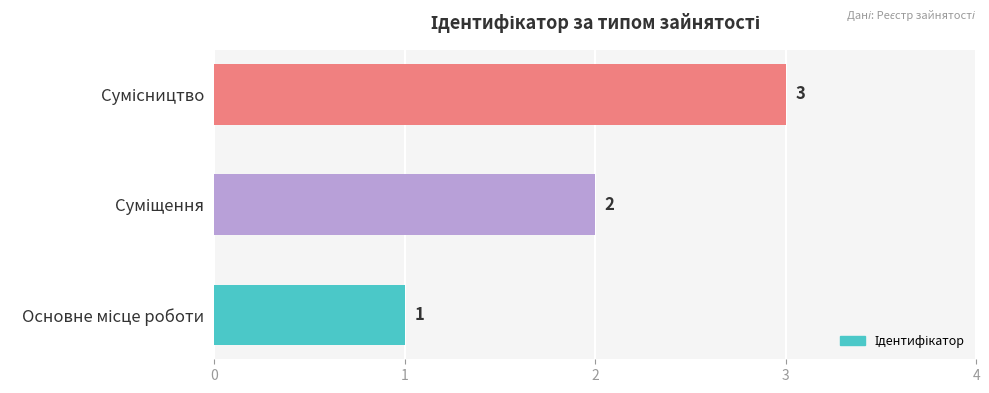

What is the greatest value displayed?

3